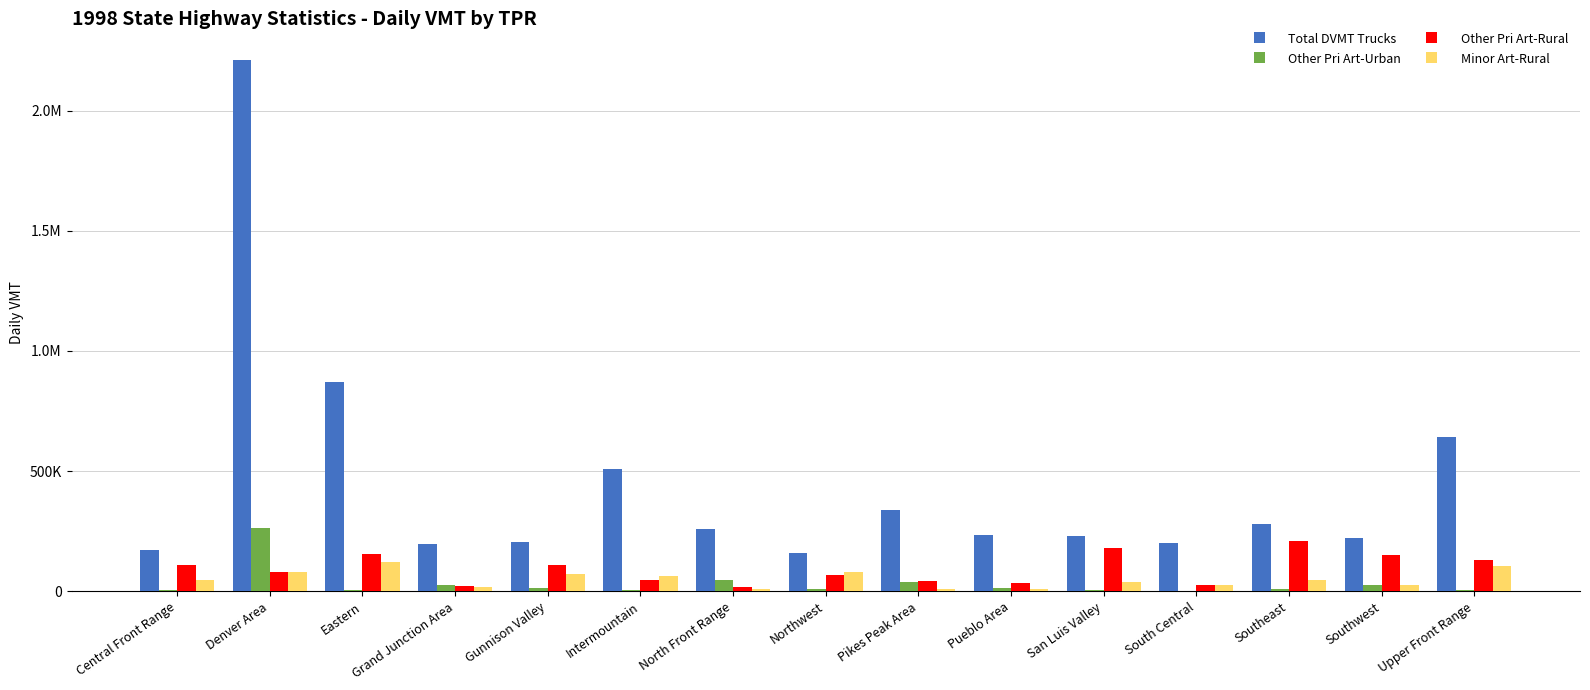

Which category has the lowest value in the Other Pri Art-Urban series?

South Central